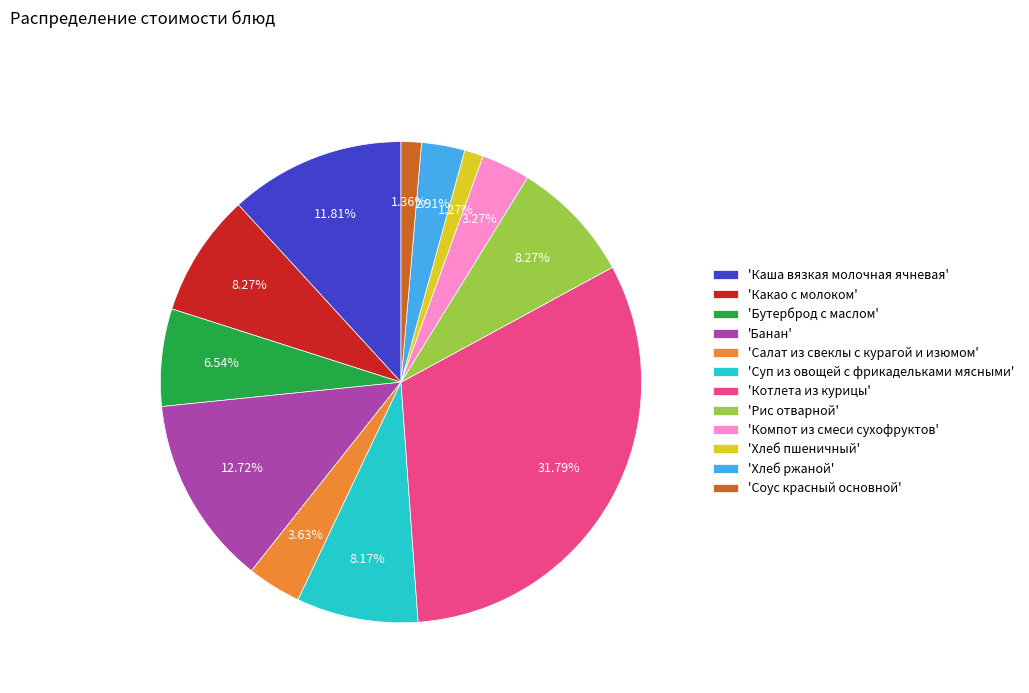

To the nearest percent, what is the average slice percentage?

8%